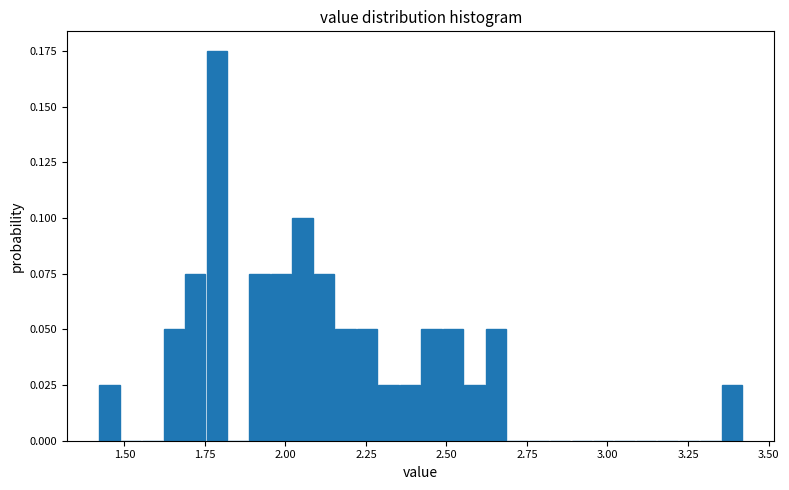

Read against the x-axis, roughly where is the centre of the tallest bar?

1.80